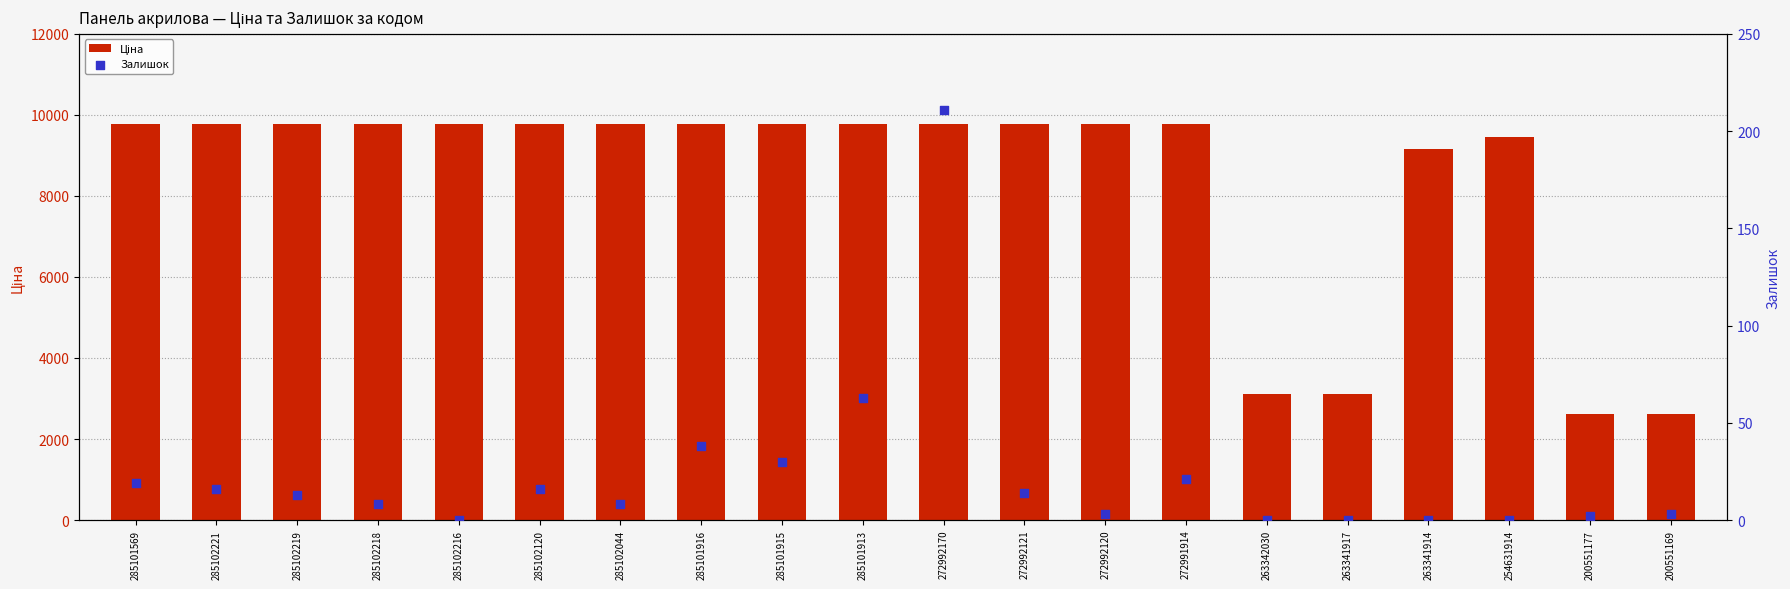

At how many categories does at least one series exceed 8787?

16